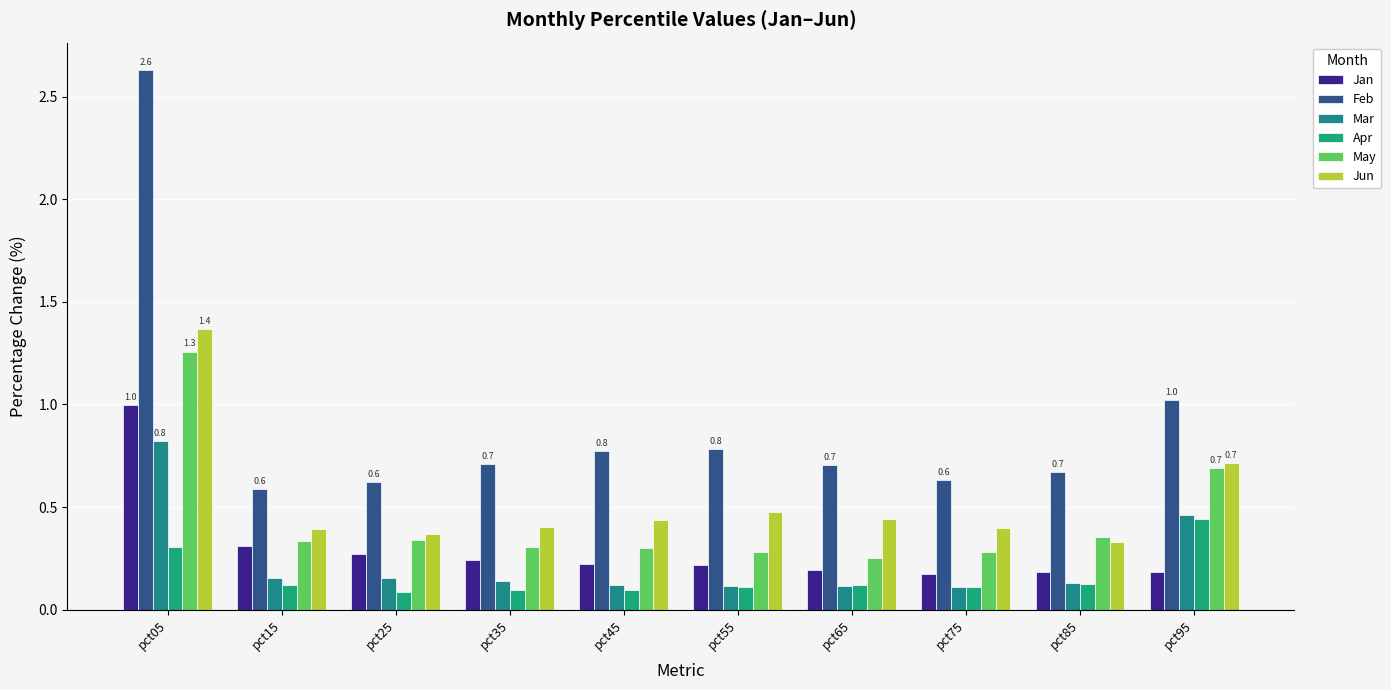

Reading left to right, transcribe all the data shown in this chart.

Jan: 1.0	0.3	0.3	0.2	0.2	0.2	0.2	0.2	0.2	0.2
Feb: 2.6	0.6	0.6	0.7	0.8	0.8	0.7	0.6	0.7	1.0
Mar: 0.8	0.2	0.2	0.1	0.1	0.1	0.1	0.1	0.1	0.5
Apr: 0.3	0.1	0.1	0.1	0.1	0.1	0.1	0.1	0.1	0.4
May: 1.3	0.3	0.3	0.3	0.3	0.3	0.3	0.3	0.4	0.7
Jun: 1.4	0.4	0.4	0.4	0.4	0.5	0.4	0.4	0.3	0.7